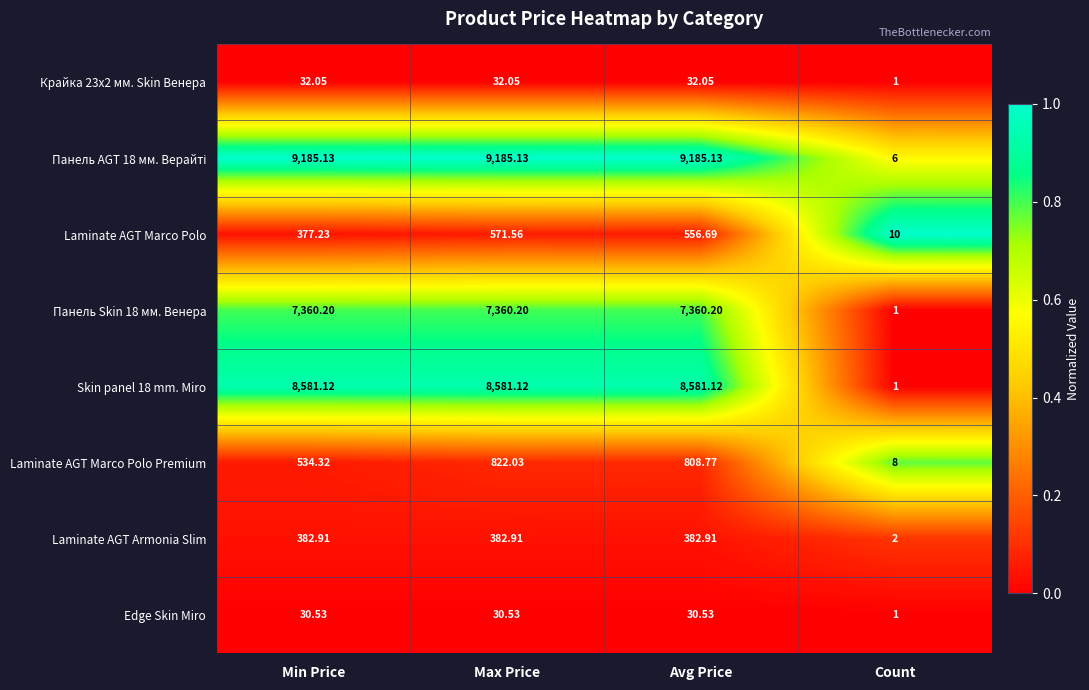

At which label does Edge Skin Miro first exceed 30?

Min Price